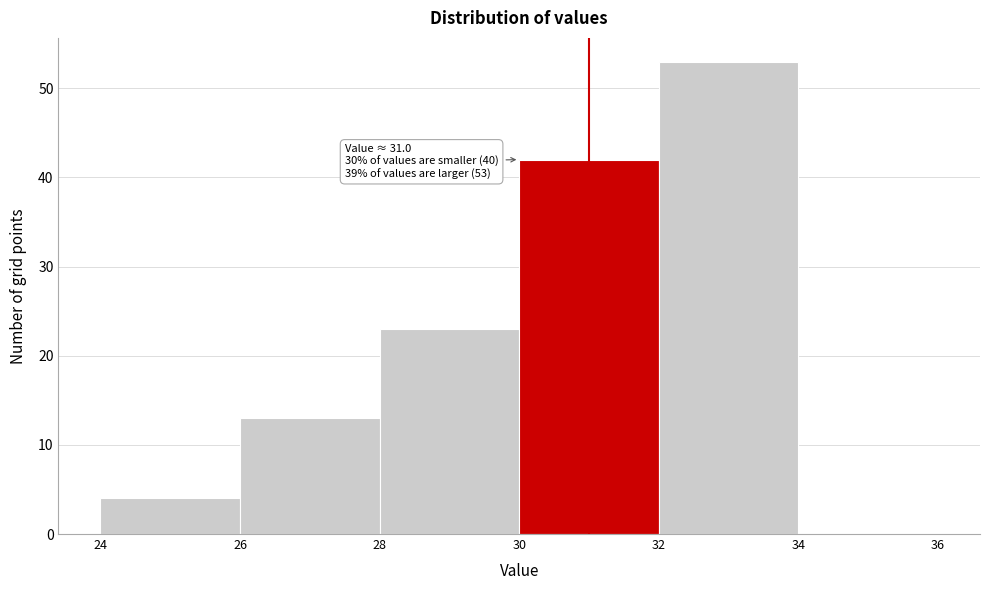

Over which range of the x-axis is the bar tallest?

32 to 34